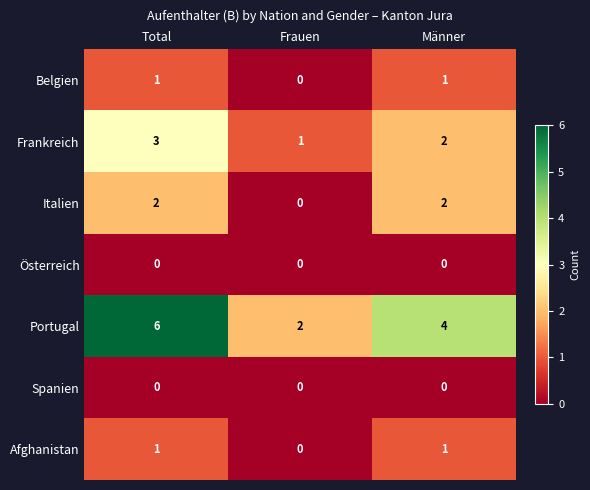

Is it true that Afghanistan equals -1 at Frauen?

False